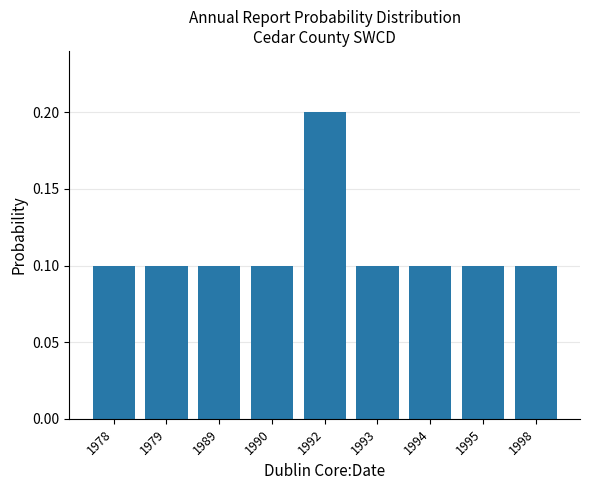

Reading left to right, what are all the values shown in this chart?

0.1	0.1	0.1	0.1	0.2	0.1	0.1	0.1	0.1